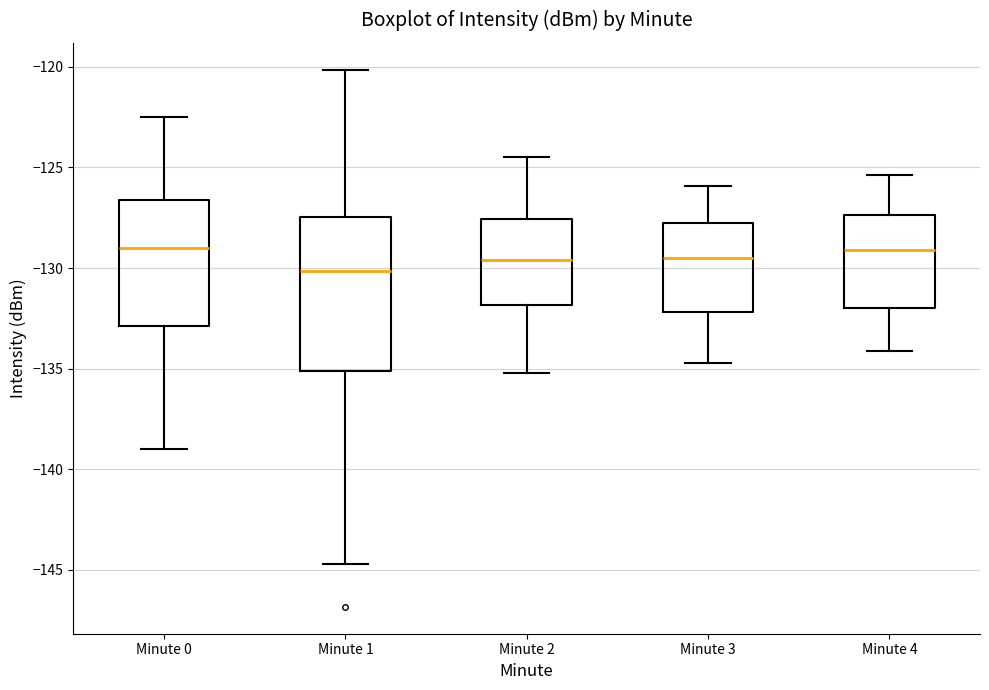

Where is the upper edge of the box for Minute 0 on the y-axis? The values are not printed on the chart, so give them approximately, as read against the axis.

-126.5